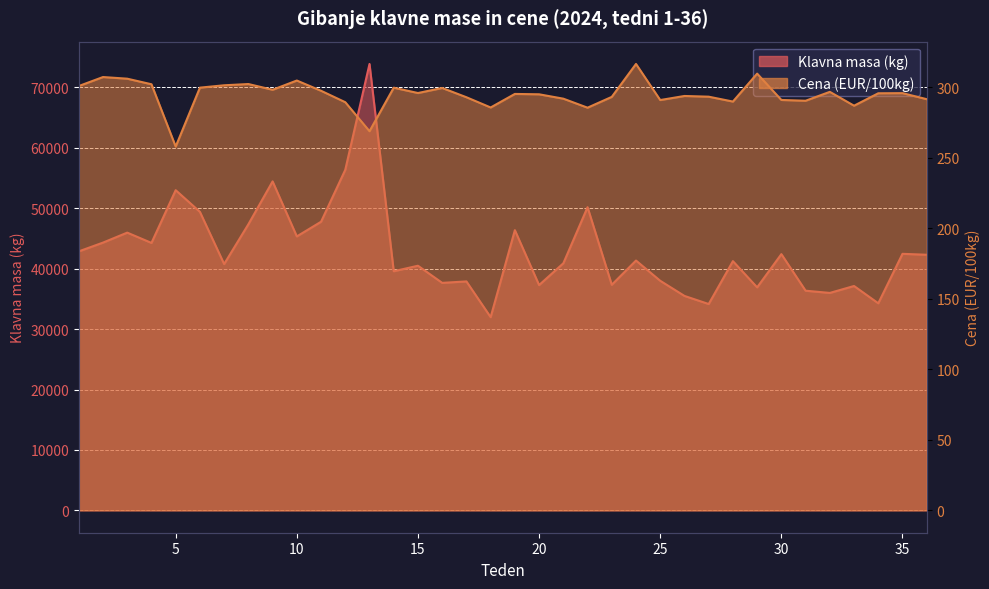

At which category does Cena (EUR/100kg) reach its first local valley?

5